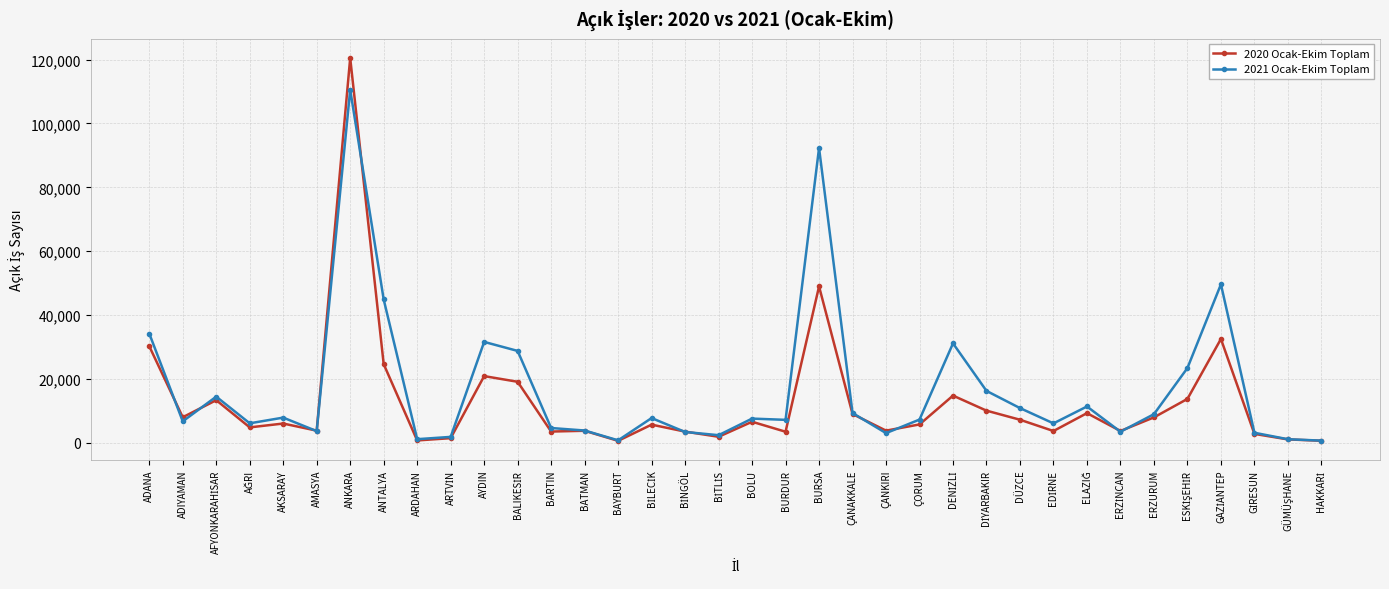

Which label corresponds to the largest value in the chart?

ANKARA